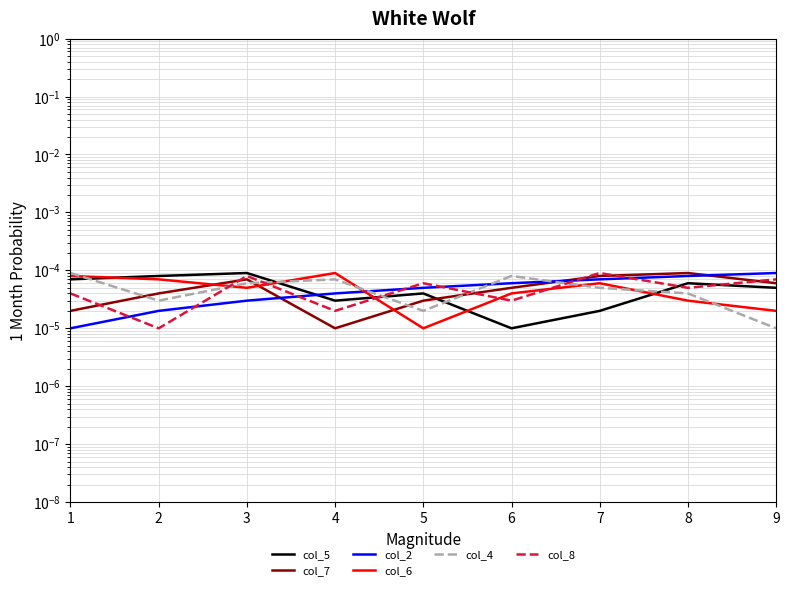

Between 5 and 7, which series saw the biggest shift?

col_6